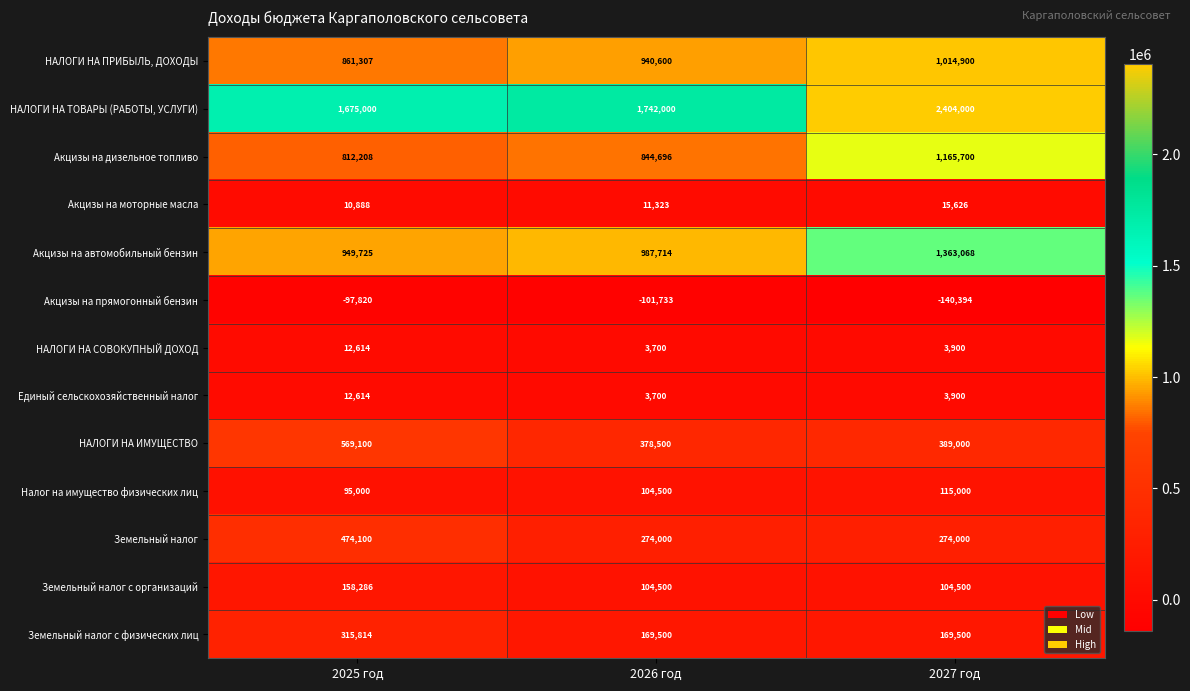

At how many categories does at least one series exceed 1972433?

1